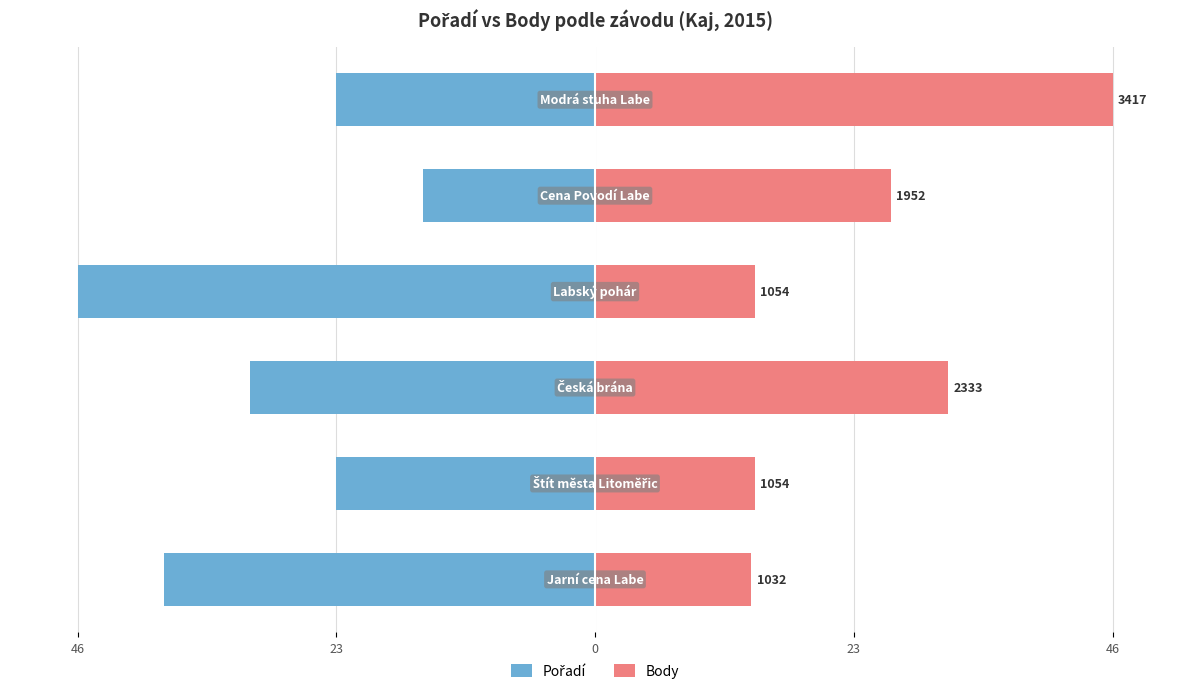

Which series has the largest range (max minus min)?

Body